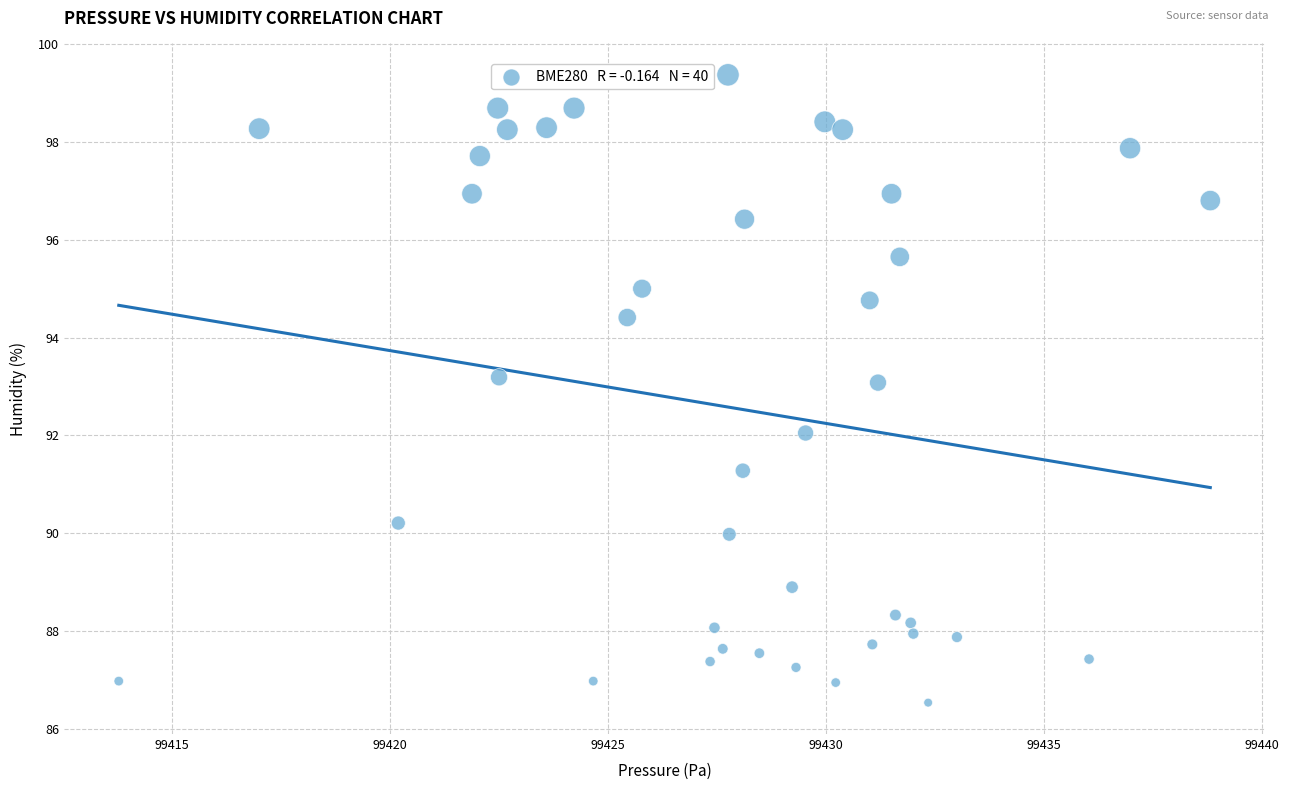

What is the range of X values (max minus min)?

25.0